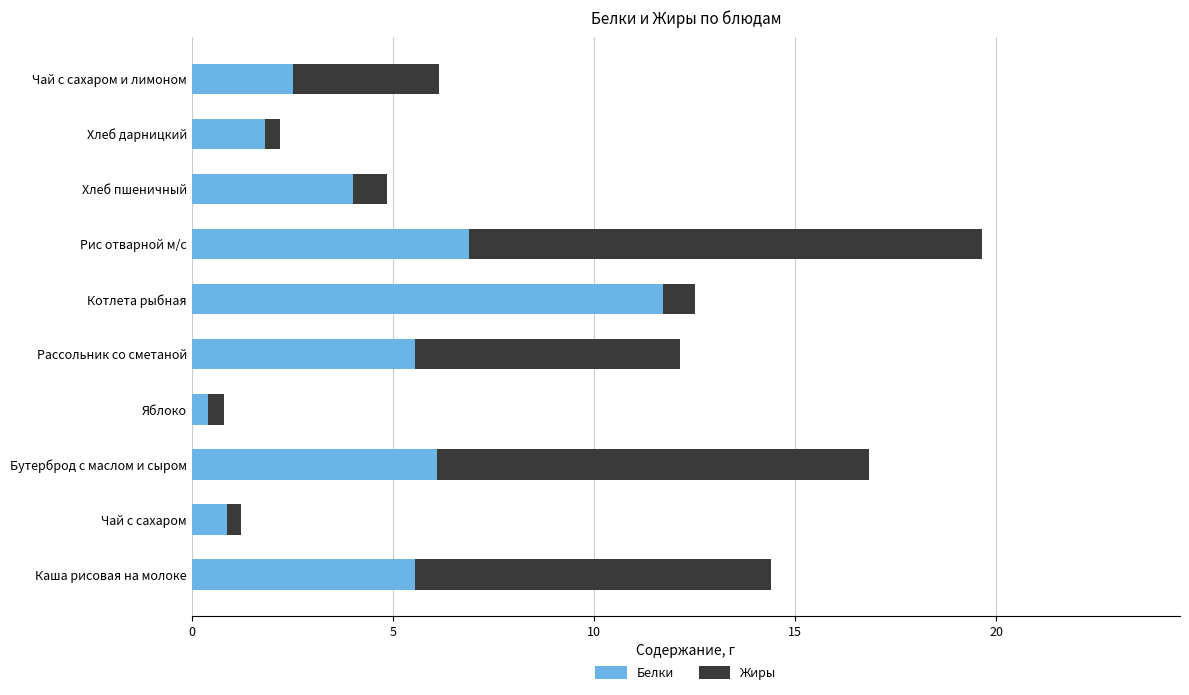

The value of Белки at Рис отварной м/с is 9.3. True or false?

False